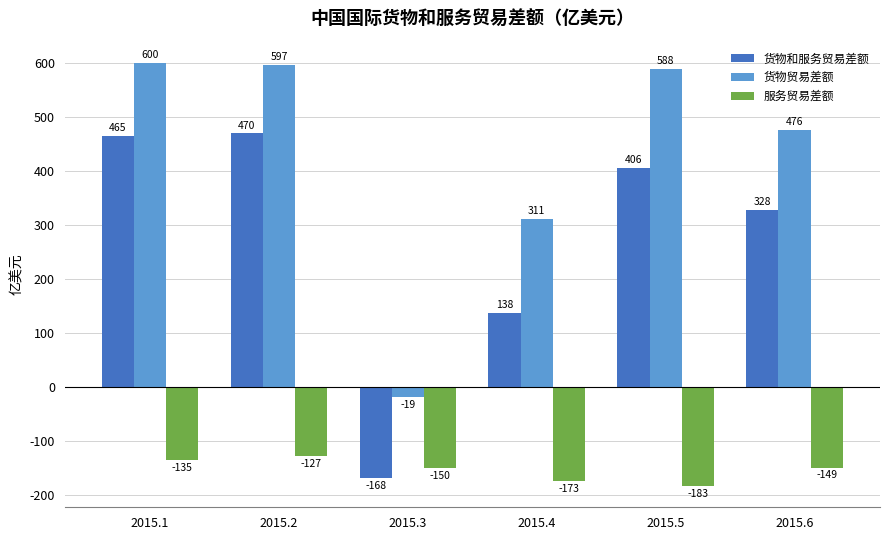

What value does the 服务贸易差额 series have at 2015.6?

-148.6